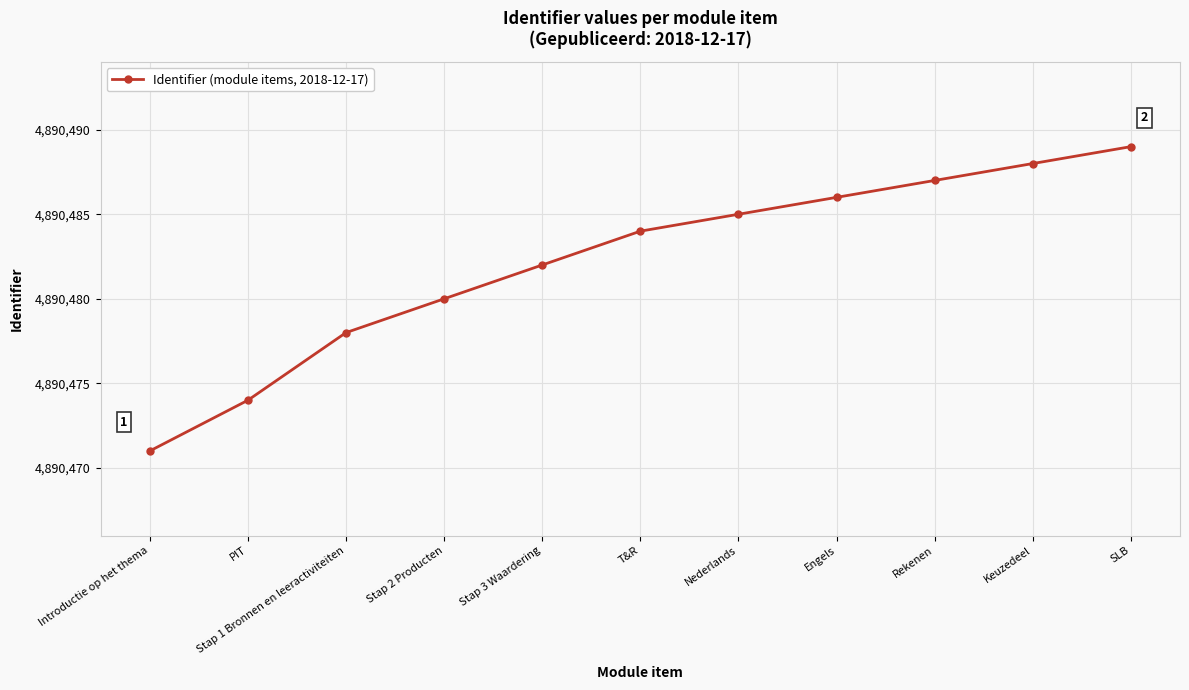

What is the sum of all values?

53795304